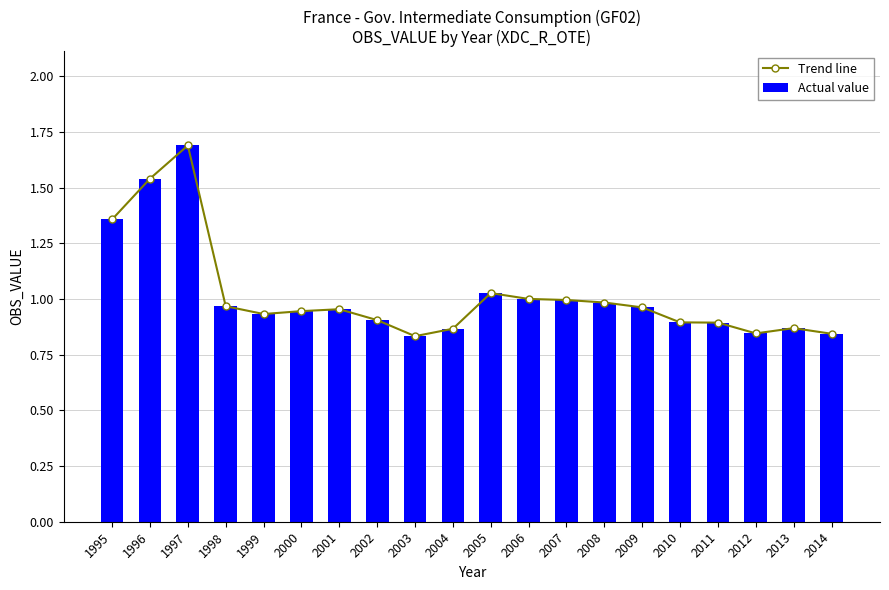

Which series changed the most between 1997 and 2004?

Trend line